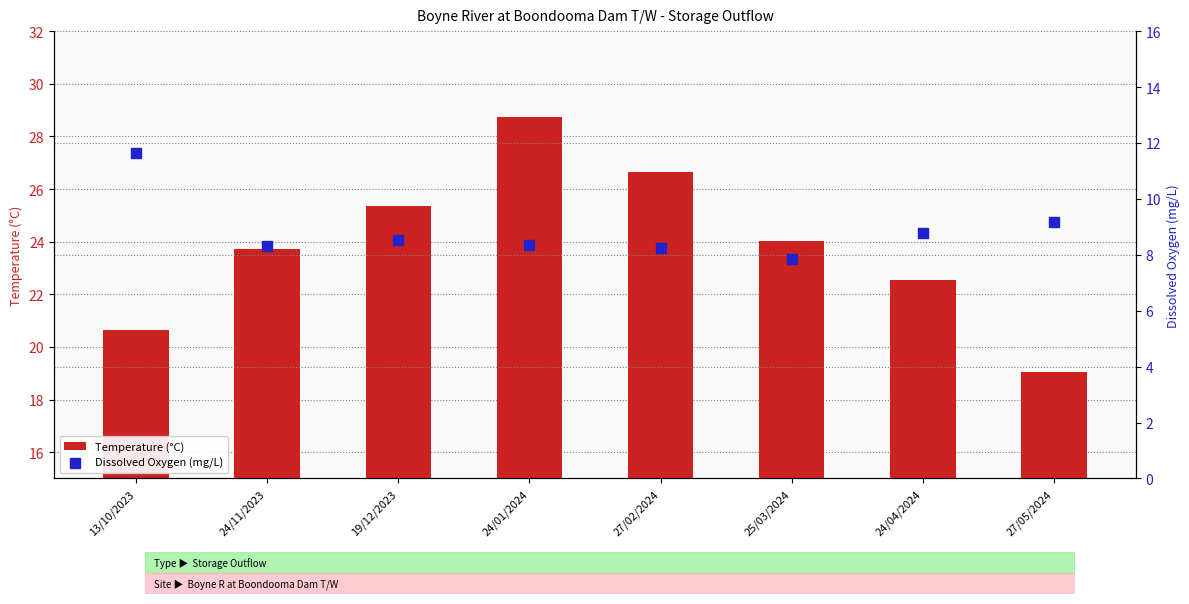

What is the total value across all series at 24/04/2024?

31.3